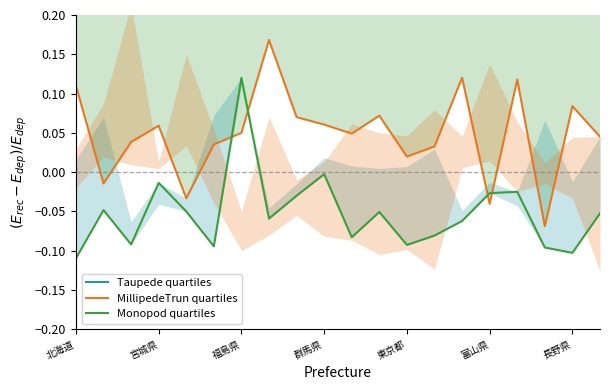

What are all the series names shown in the legend?

Taupede quartiles, MillipedeTrun quartiles, Monopod quartiles